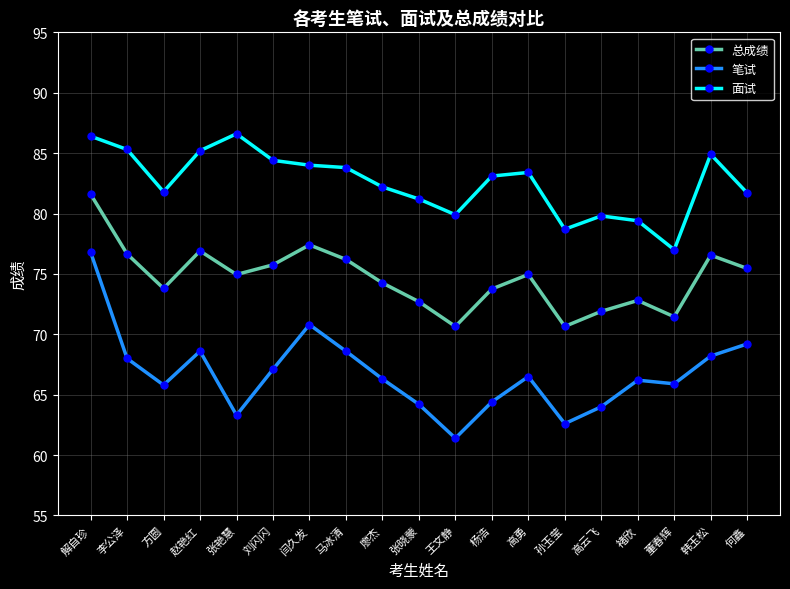

True or false: 笔试 and 面试 intersect in this chart.

False